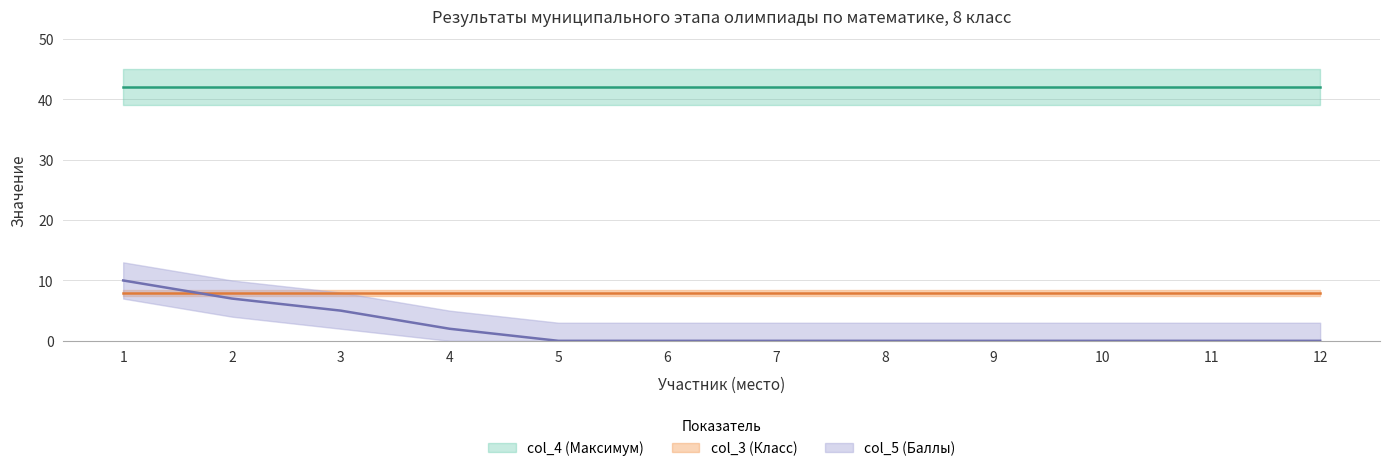

At which label is col_3 (Класс) closest to 8?

1